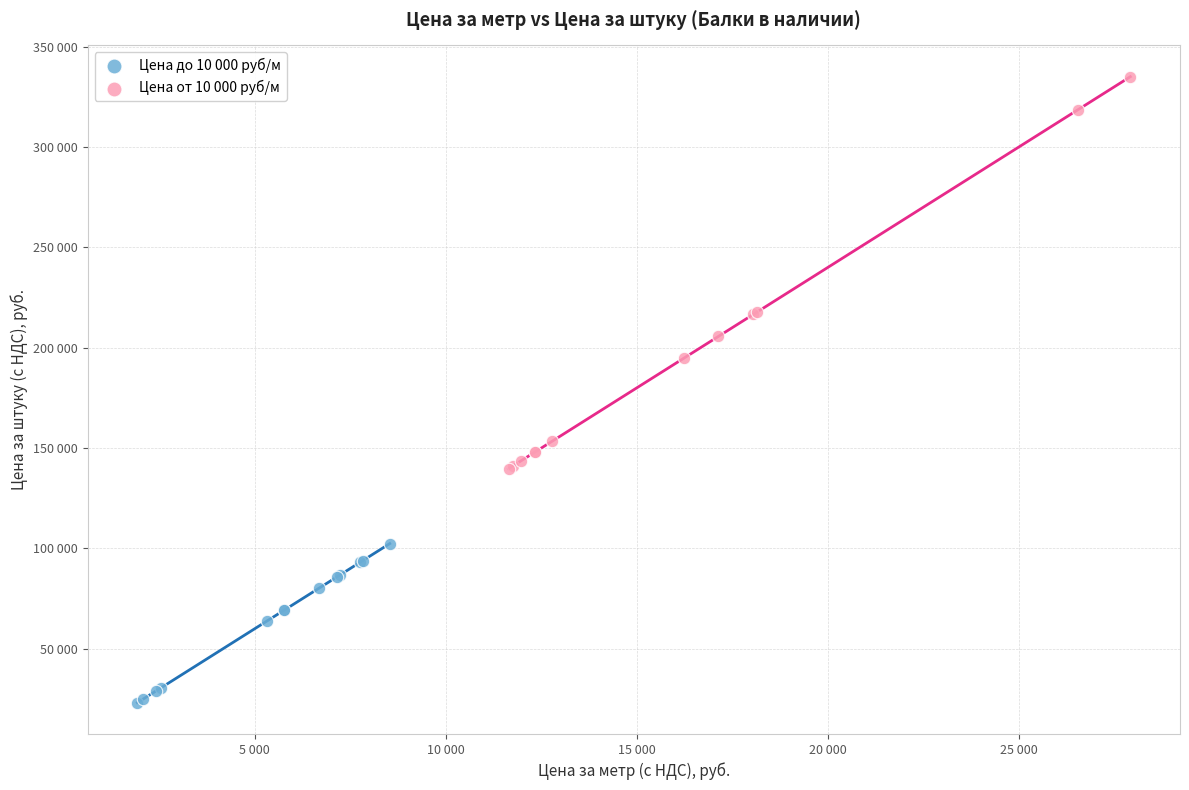

What are all the series names shown in the legend?

Цена до 10 000 руб/м, Цена от 10 000 руб/м